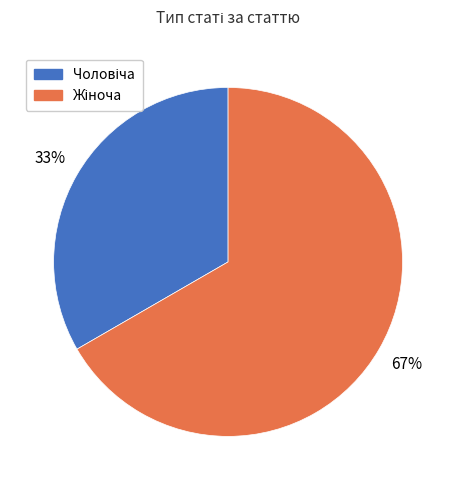

How many slices are in this pie chart?

2